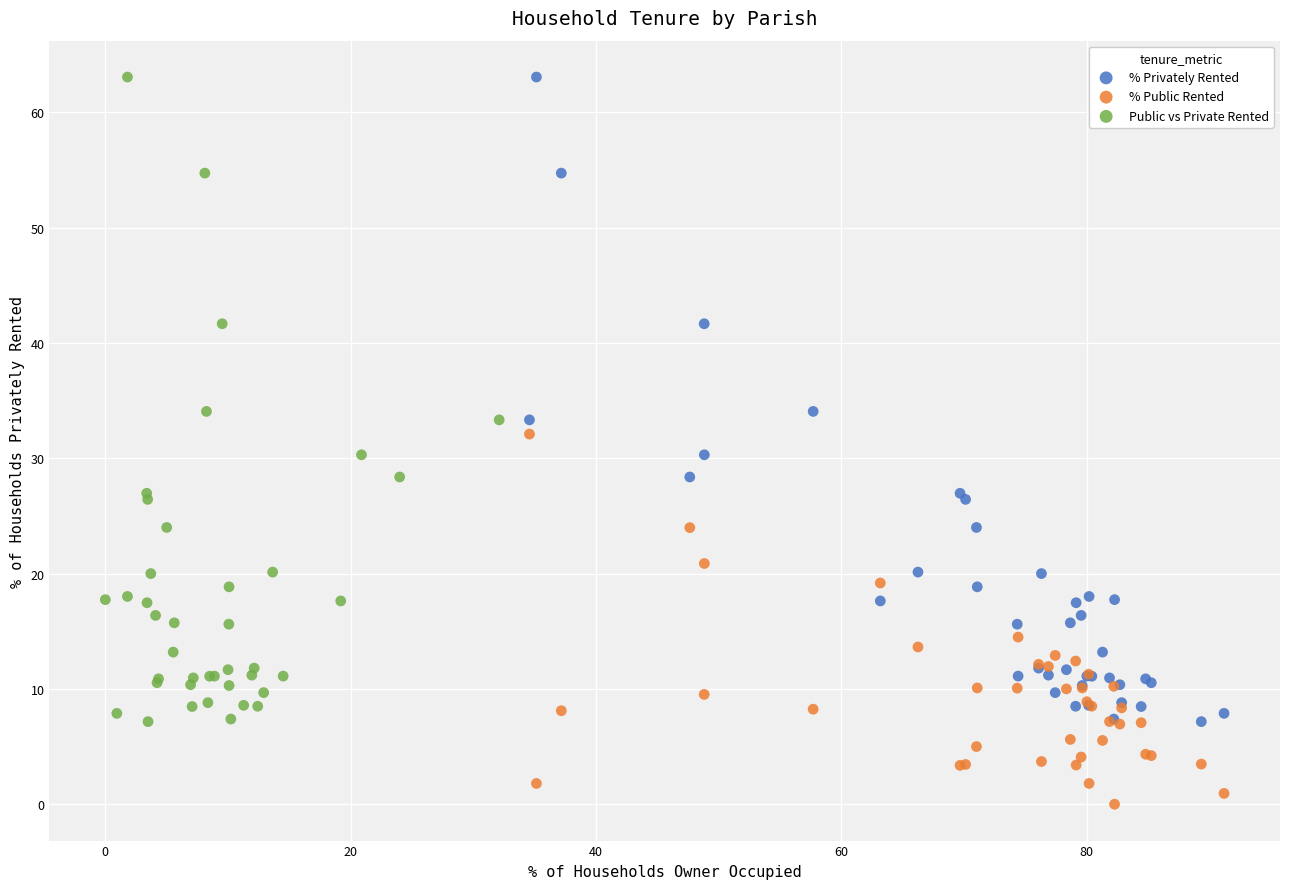

Which series contains the lowest Y value?

% Public Rented